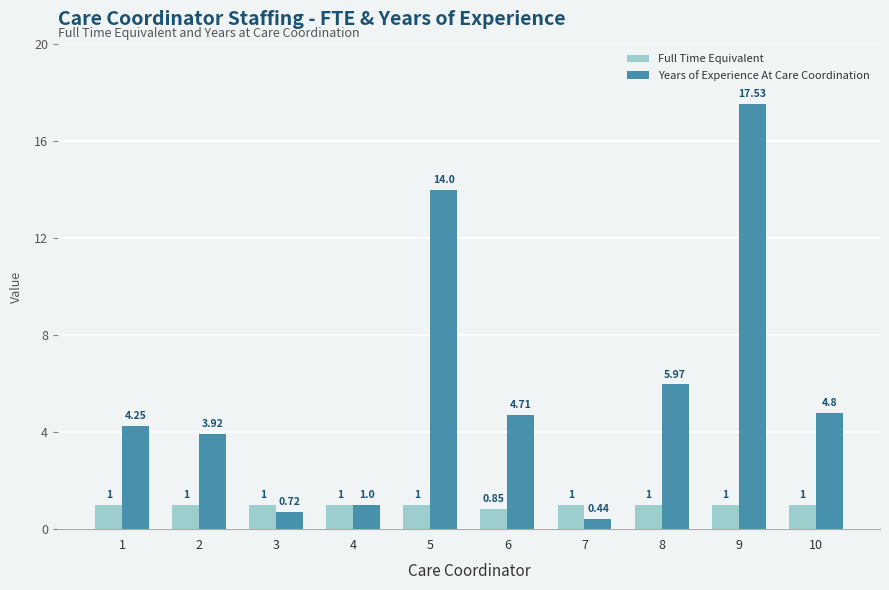

Which series has the largest total across all categories?

Years of Experience At Care Coordination